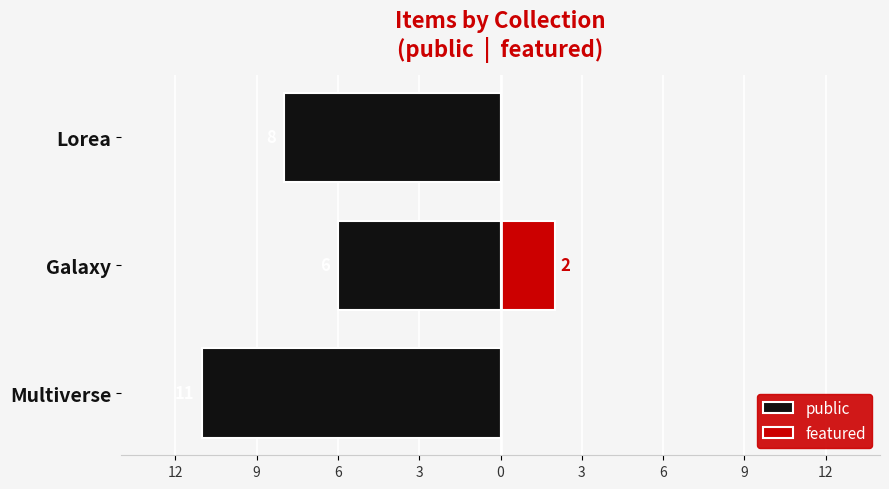

What is the spread (max minus min) of values at 6?

8